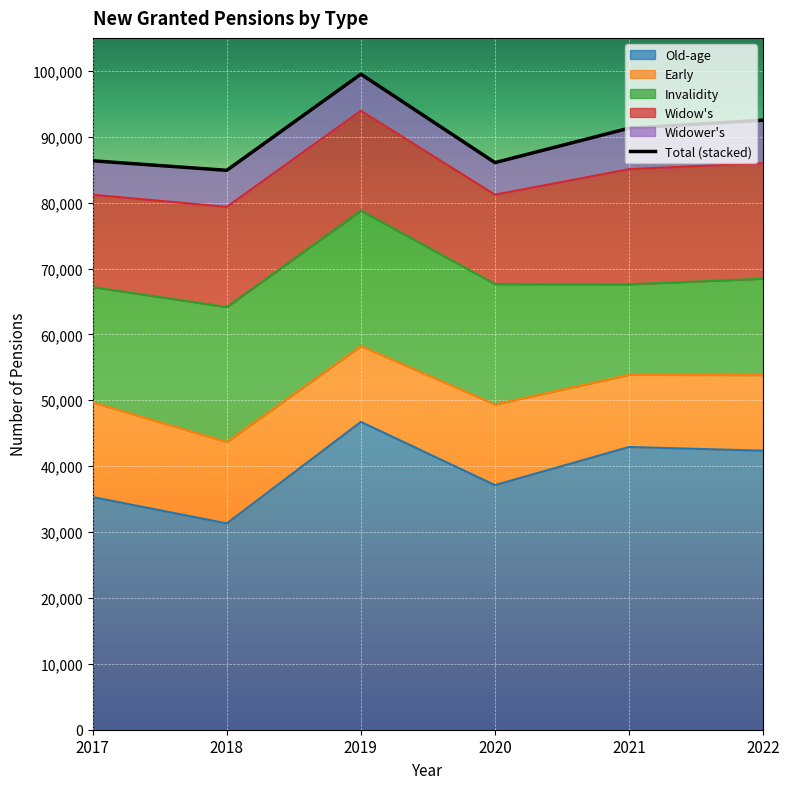

At which label does the data first exceed 91300?

2019